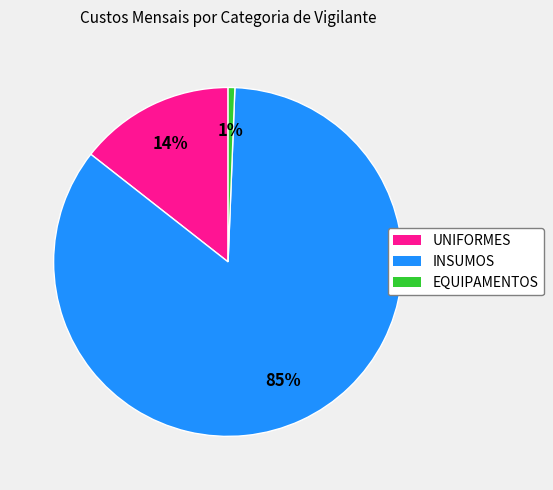

Combined, do UNIFORMES and INSUMOS account for over 50%?

Yes